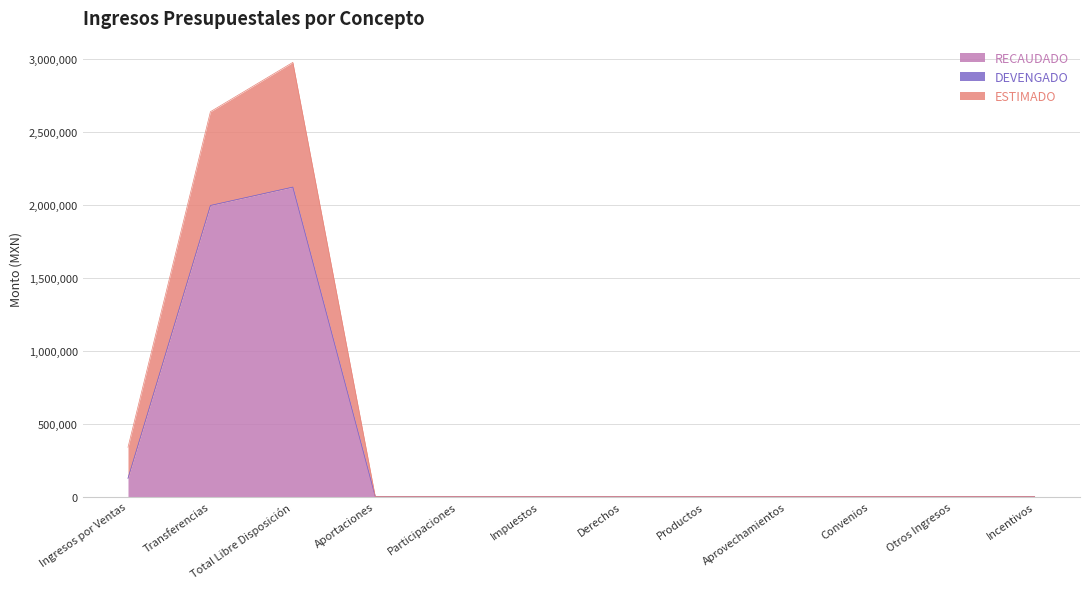

What is the label of the 6th point from the left?

Impuestos